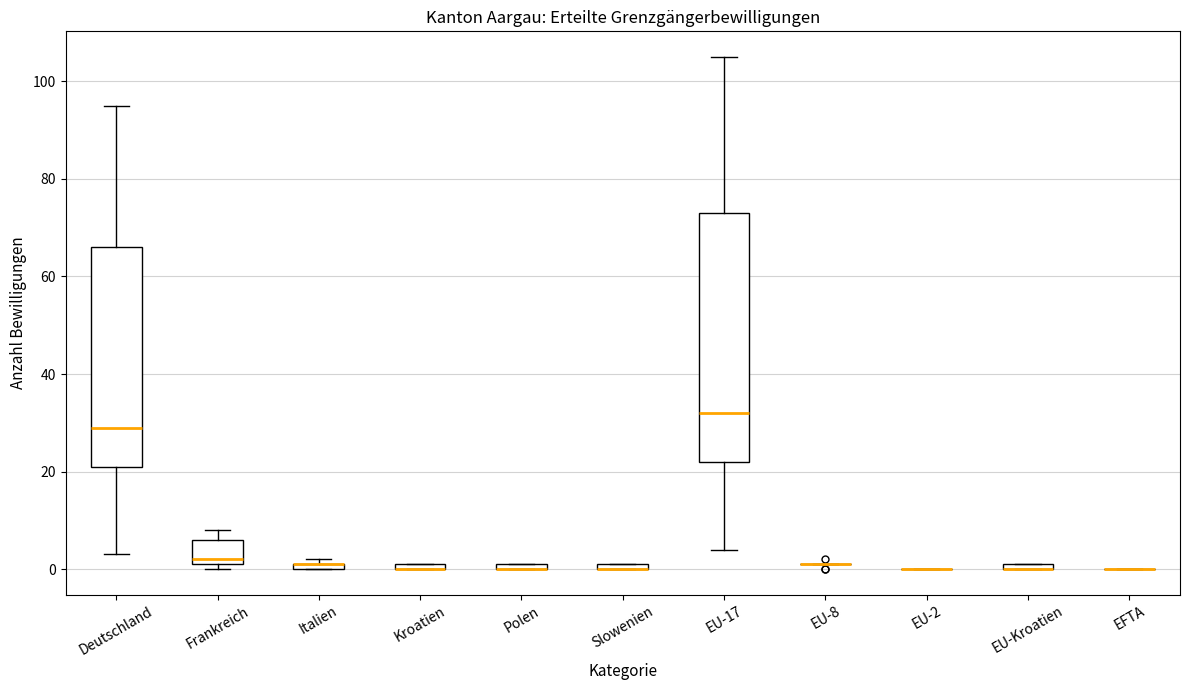

Where is the upper edge of the box for Italien on the y-axis? The values are not printed on the chart, so give them approximately, as read against the axis.

2